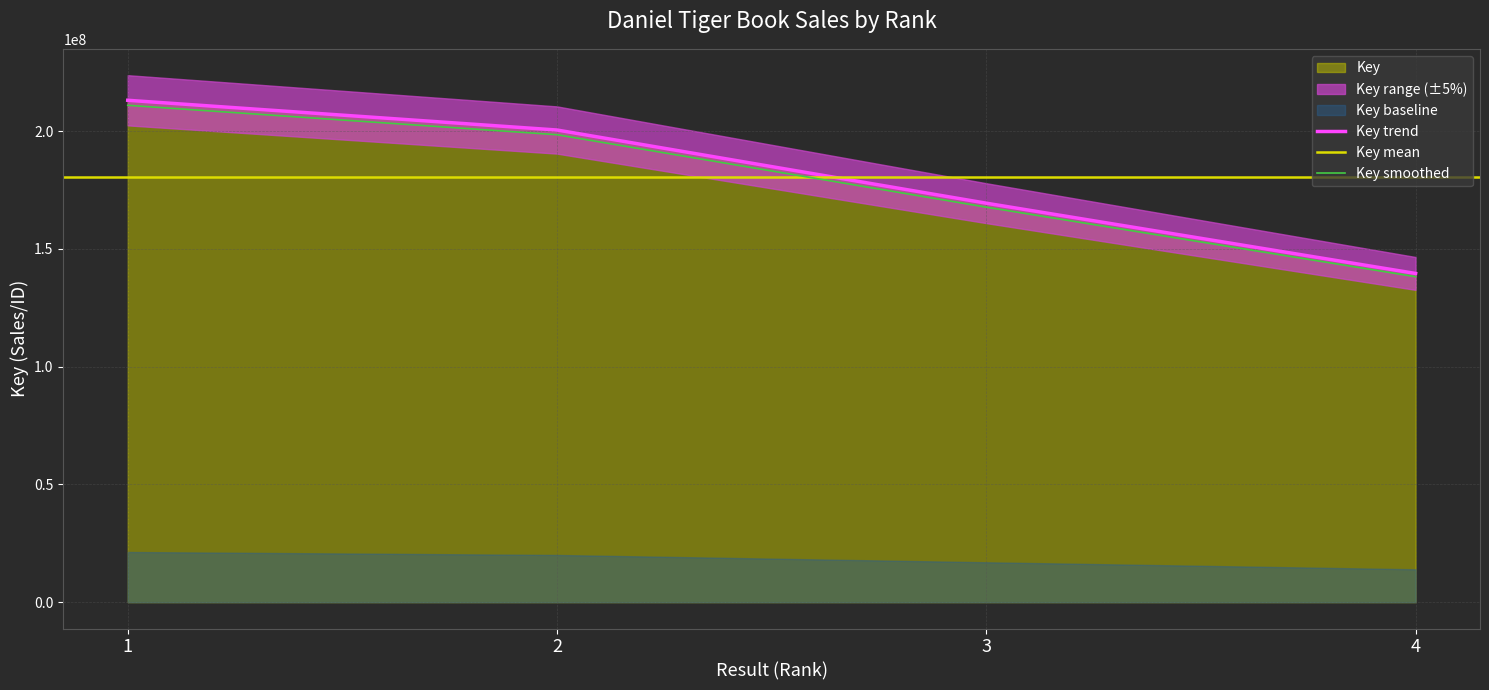

True or false: there are more than 0 points higher than both neighbors.

False